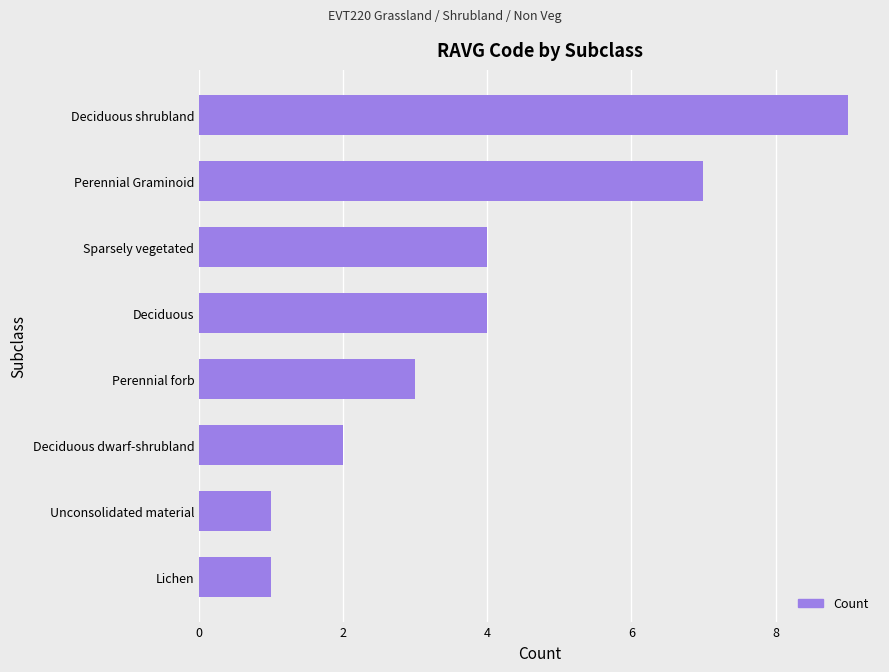

What is the minimum value shown in the chart?

1